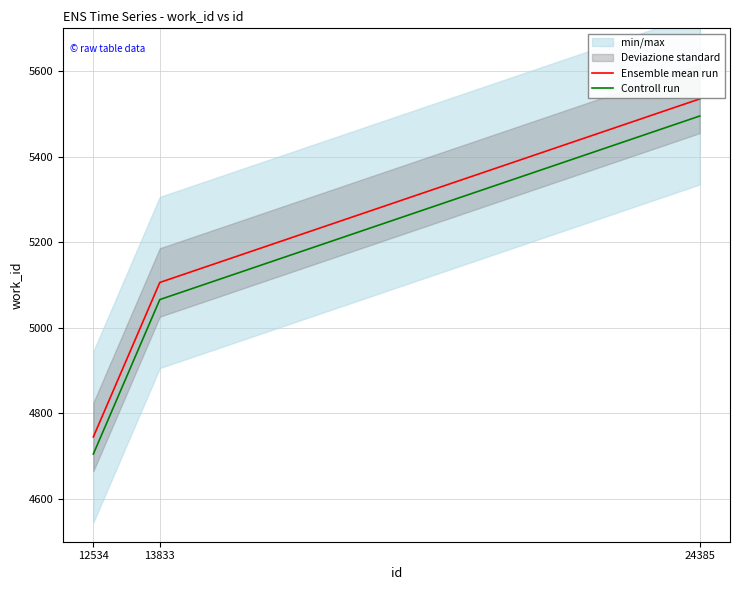

List the series in order of their peak value, highest first.

Ensemble mean run, Controll run